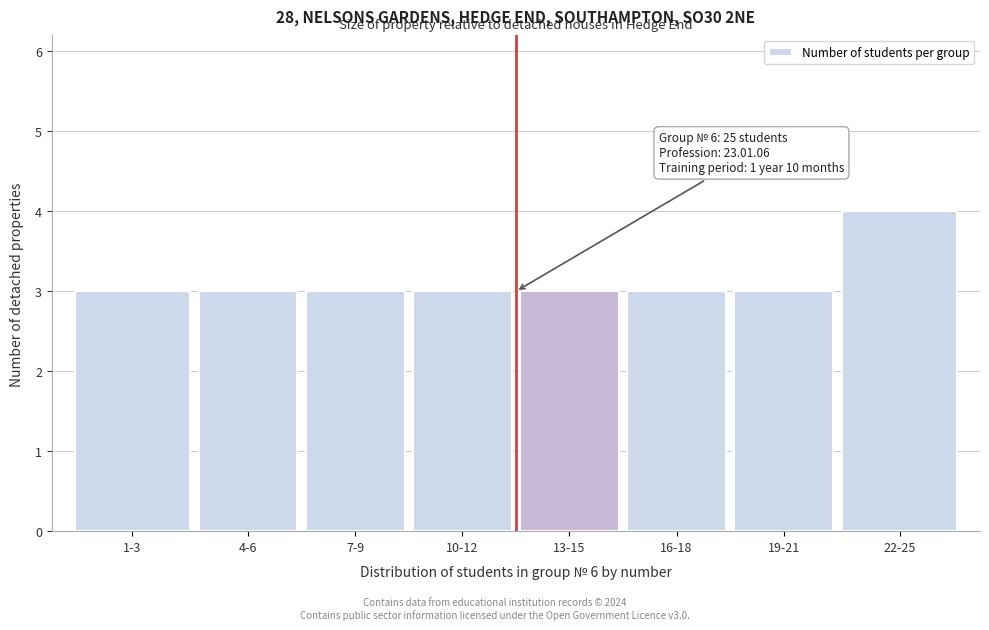

Reading right to left, what are all the values shown in this chart?

4	3	3	3	3	3	3	3